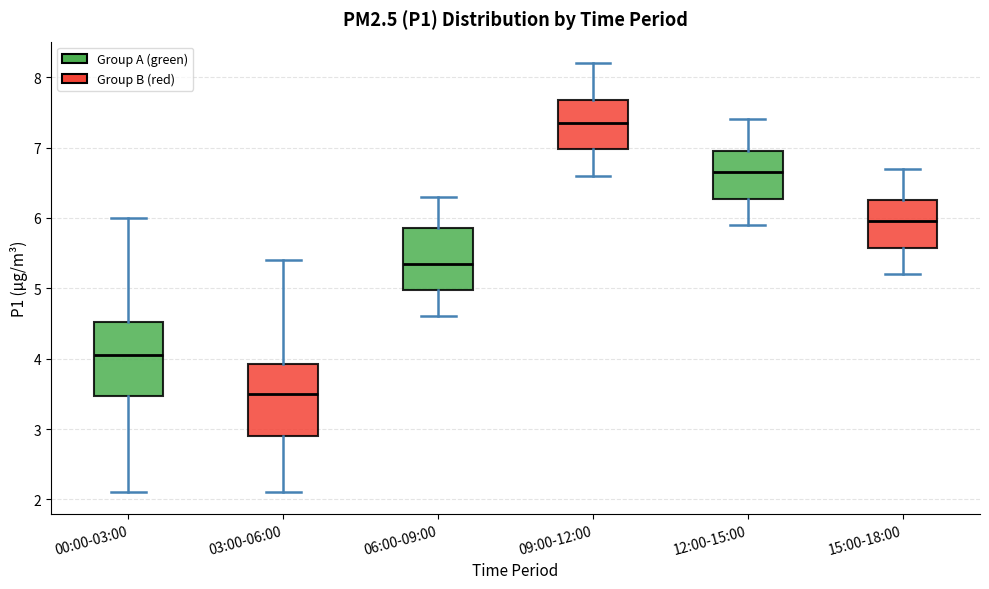

Which box's median line is the lowest?

03:00-06:00